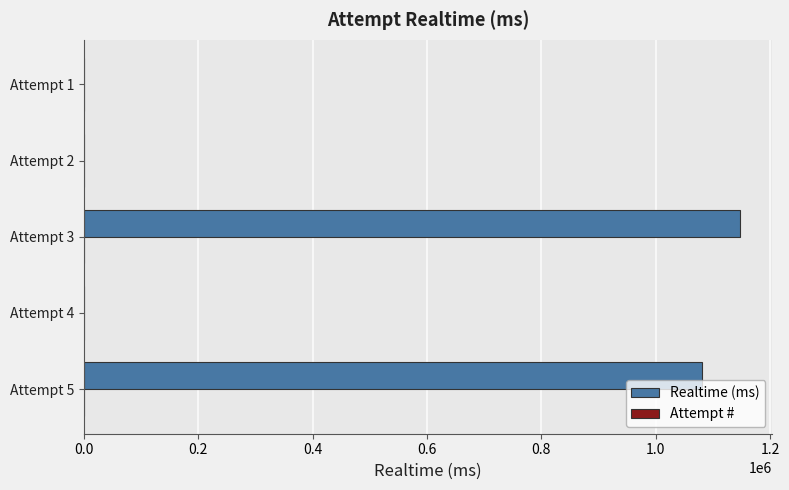

Which category has the highest value across all series?

Attempt 3